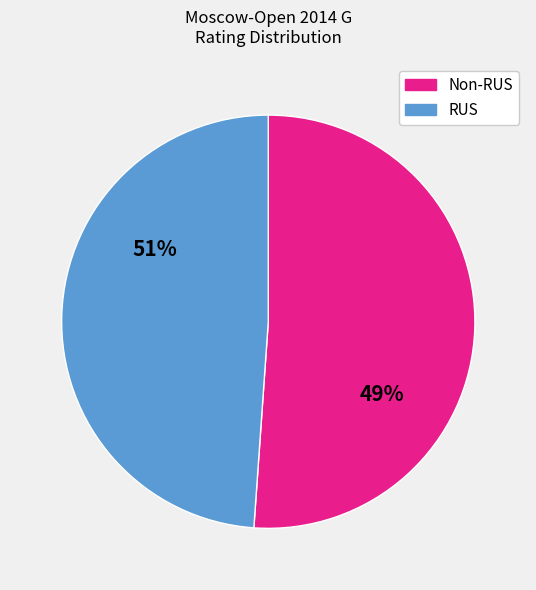

Does Muminova Nafisa represent more than half of the total?

No